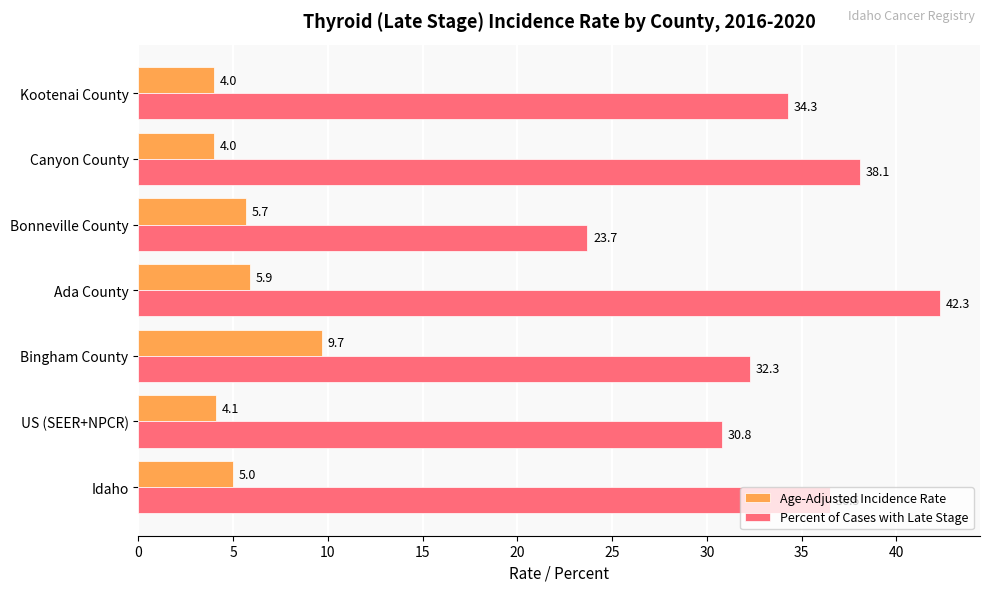

What is the average value of the Percent of Cases with Late Stage series?

34.0